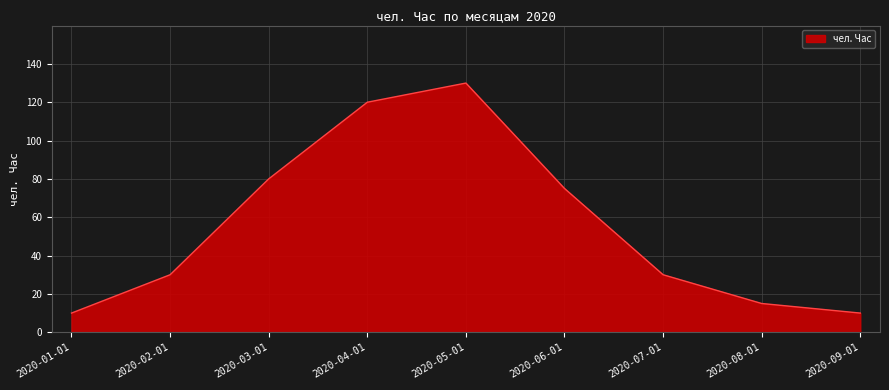

How many interior local peaks (higher than both neighbors) does the data have?

1